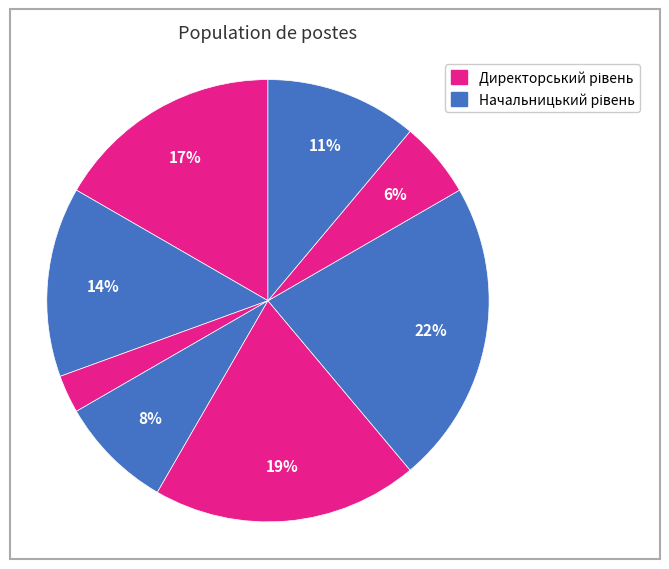

How many segments does this pie chart have?

8